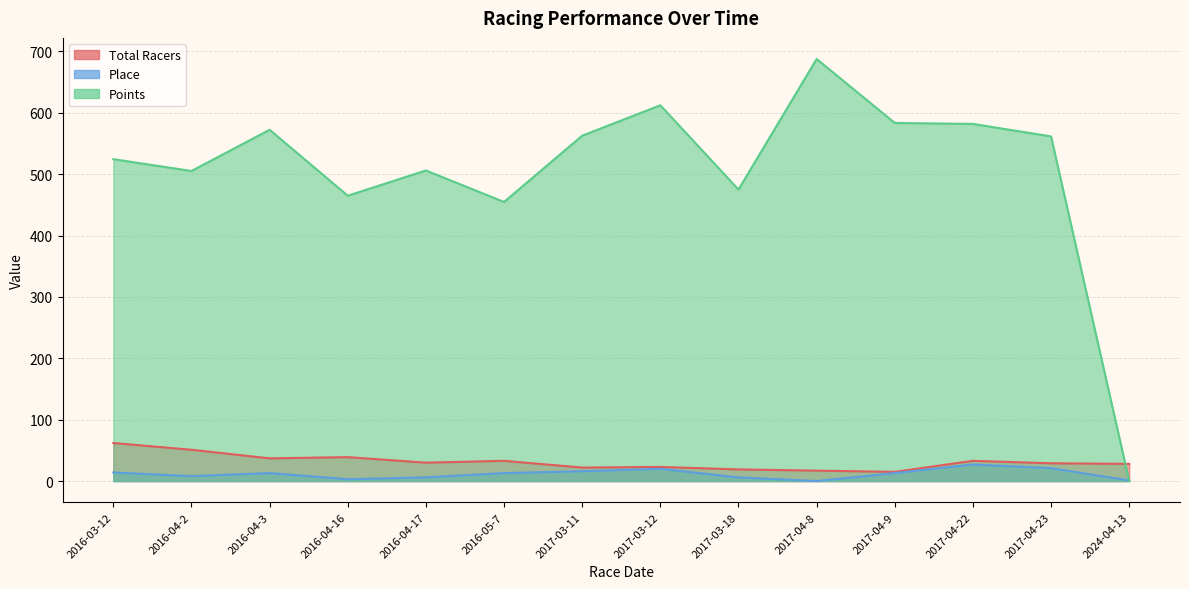

What is the sum of all Place values?

161.0